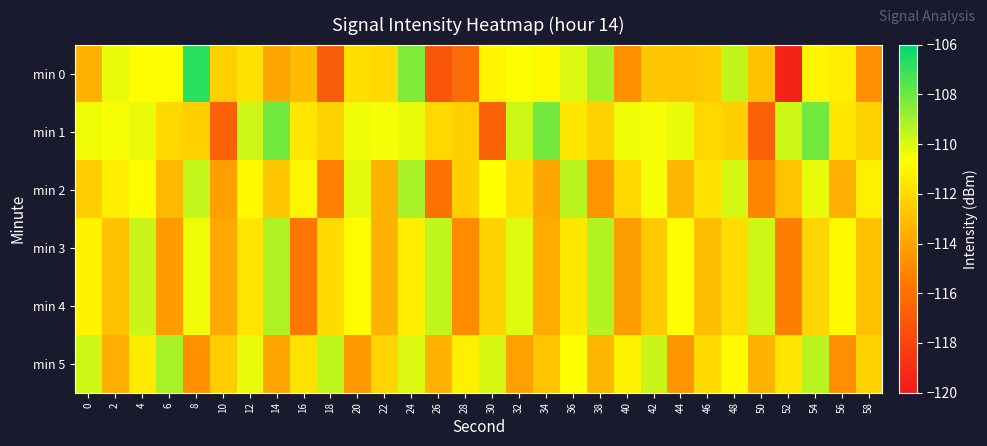

What is the spread (max minus min) of values at 6?

5.2